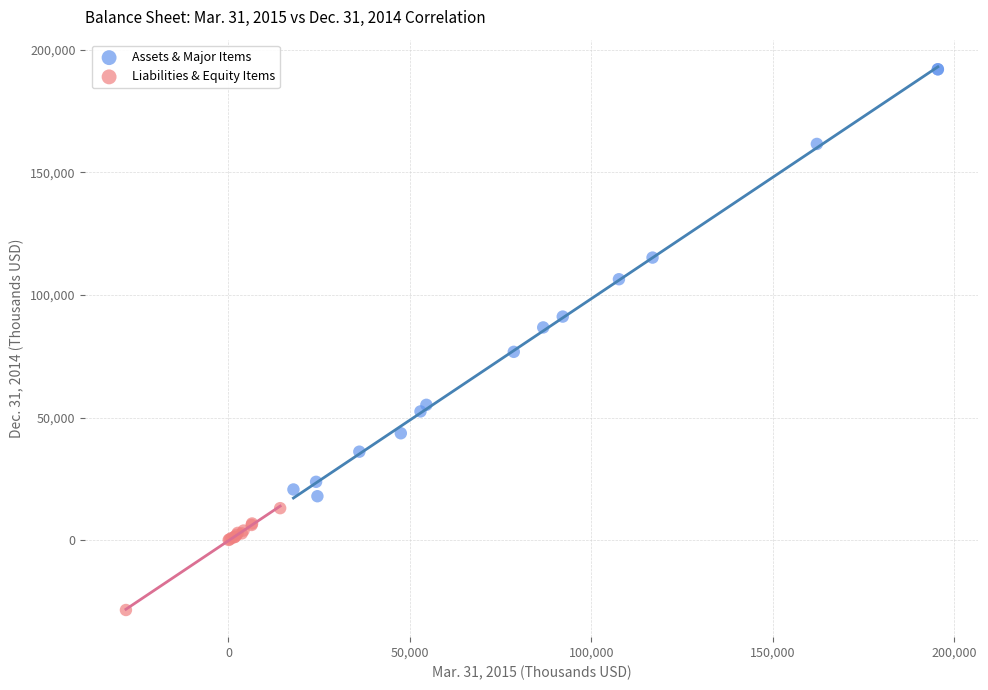

Which series reaches the minimum Y coordinate?

Liabilities & Equity Items